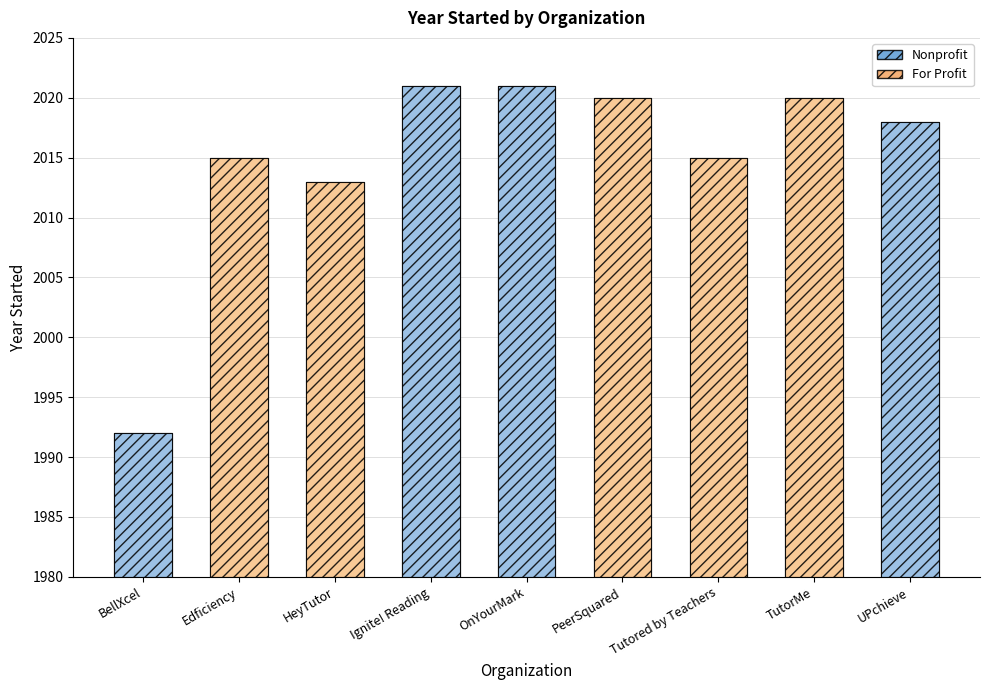

Is the value of Year Started (hatch) at HeyTutor greater than the value of Year Started at OnYourMark?

No